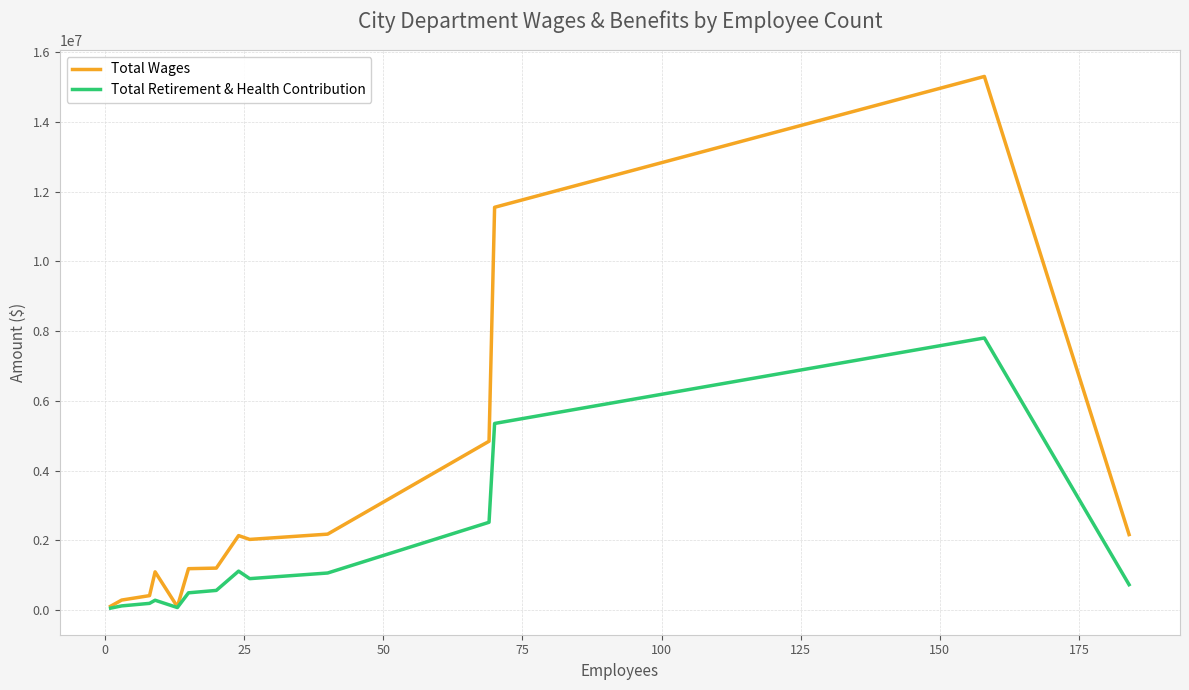

What is the highest value of the Total Wages series?

15306934